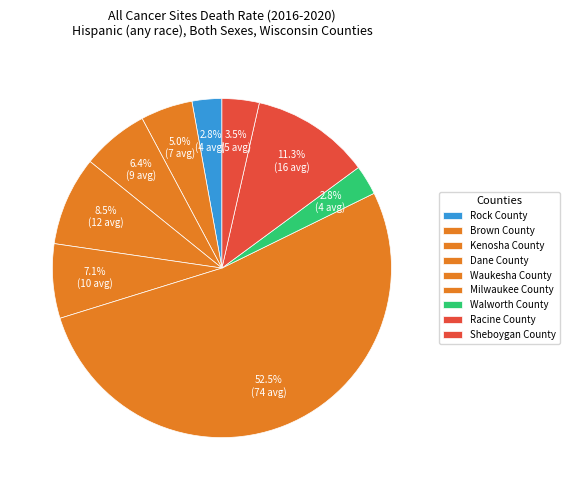

How many slices are in this pie chart?

9